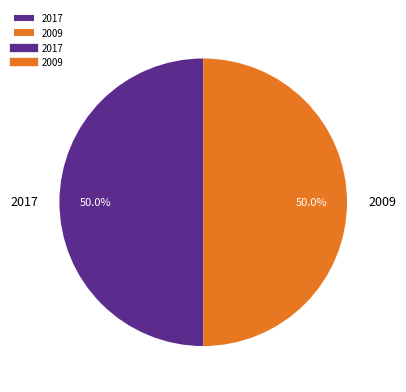

How many slices are in this pie chart?

2